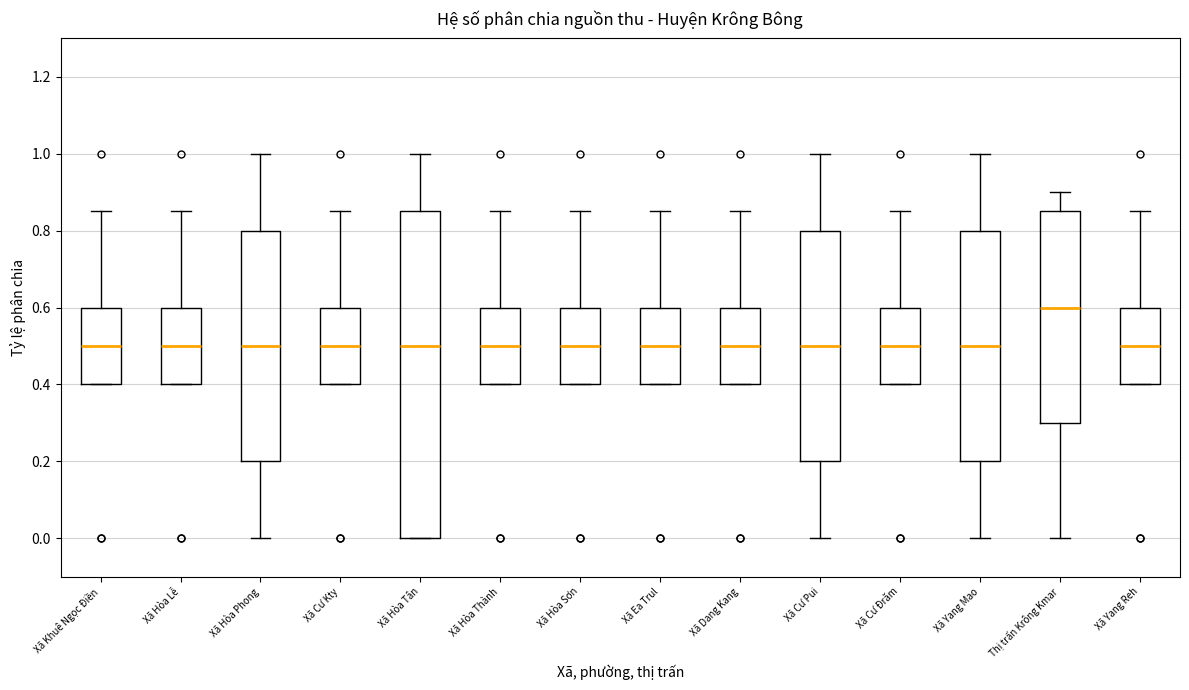

Reading left to right, transcribe this box plot: for each box, give where its median line is, the range the box spans, and where its two whiskers end, as read against the y-axis. The values are not printed on the chart, so give them approximately, as read against the axis.

Xã Khuê Ngọc Điền: median 0.50, box 0.40 to 0.60, whiskers 0.40 to 0.86
Xã Hòa Lễ: median 0.50, box 0.40 to 0.60, whiskers 0.40 to 0.86
Xã Hòa Phong: median 0.50, box 0.20 to 0.80, whiskers 0.00 to 1.00
Xã Cư Kty: median 0.50, box 0.40 to 0.60, whiskers 0.40 to 0.86
Xã Hòa Tân: median 0.50, box 0.00 to 0.86, whiskers 0.00 to 1.00
Xã Hòa Thành: median 0.50, box 0.40 to 0.60, whiskers 0.40 to 0.86
Xã Hòa Sơn: median 0.50, box 0.40 to 0.60, whiskers 0.40 to 0.86
Xã Ea Trul: median 0.50, box 0.40 to 0.60, whiskers 0.40 to 0.86
Xã Dang Kang: median 0.50, box 0.40 to 0.60, whiskers 0.40 to 0.86
Xã Cư Pui: median 0.50, box 0.20 to 0.80, whiskers 0.00 to 1.00
Xã Cư Đrăm: median 0.50, box 0.40 to 0.60, whiskers 0.40 to 0.86
Xã Yang Mao: median 0.50, box 0.20 to 0.80, whiskers 0.00 to 1.00
Thị trấn Krông Kmar: median 0.60, box 0.30 to 0.86, whiskers 0.00 to 0.90
Xã Yang Reh: median 0.50, box 0.40 to 0.60, whiskers 0.40 to 0.86